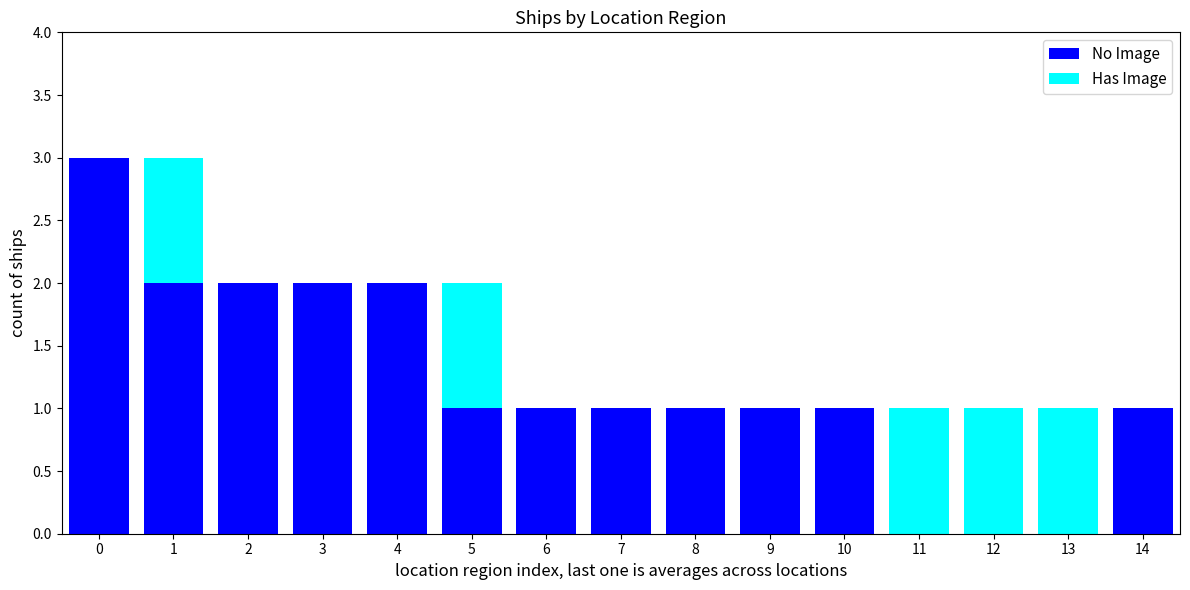

Reading left to right, list the values for the No Image series.

0=3	1=2	2=2	3=2	4=2	5=1	6=1	7=1	8=1	9=1	10=1	11=0	12=0	13=0	14=1